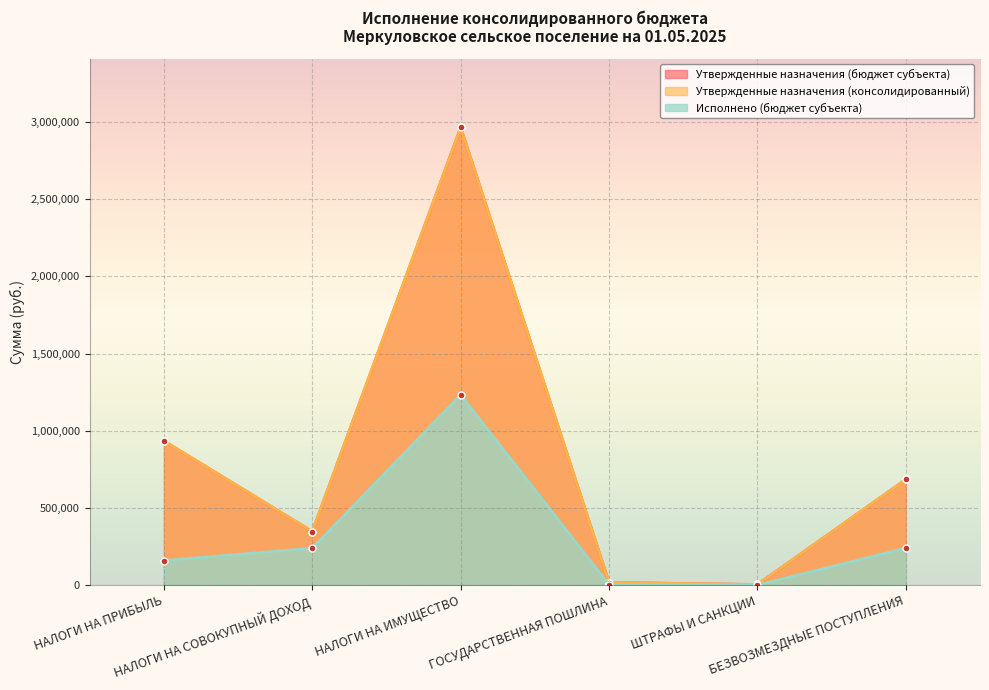

Which has a higher value, НАЛОГИ НА ПРИБЫЛЬ or БЕЗВОЗМЕЗДНЫЕ ПОСТУПЛЕНИЯ?

НАЛОГИ НА ПРИБЫЛЬ